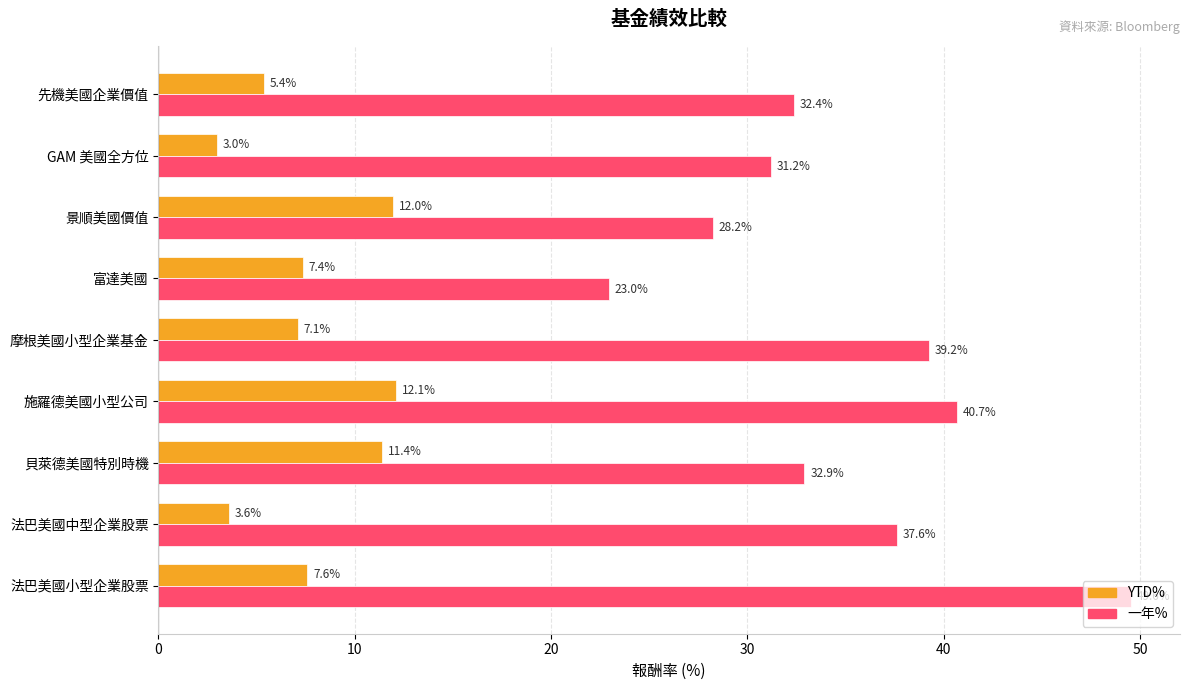

List the series in order of their overall mean, lowest first.

YTD%, 一年%